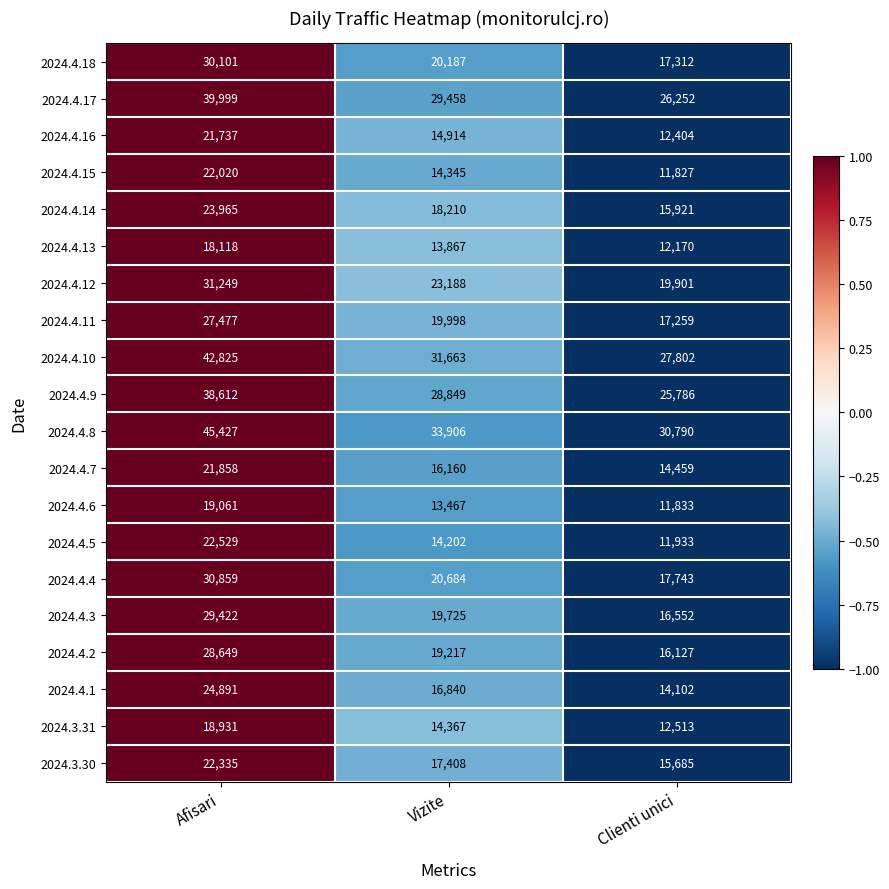

At which category does the chart reach its minimum across all series?

Clienti unici